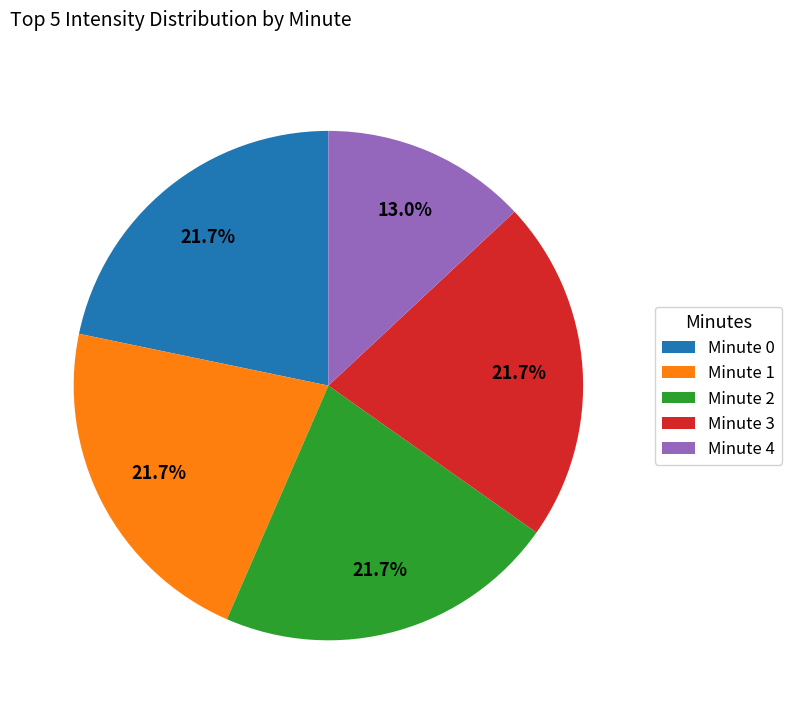

What is the ratio of the value at Minute 2 to the value at Minute 4?

1.7